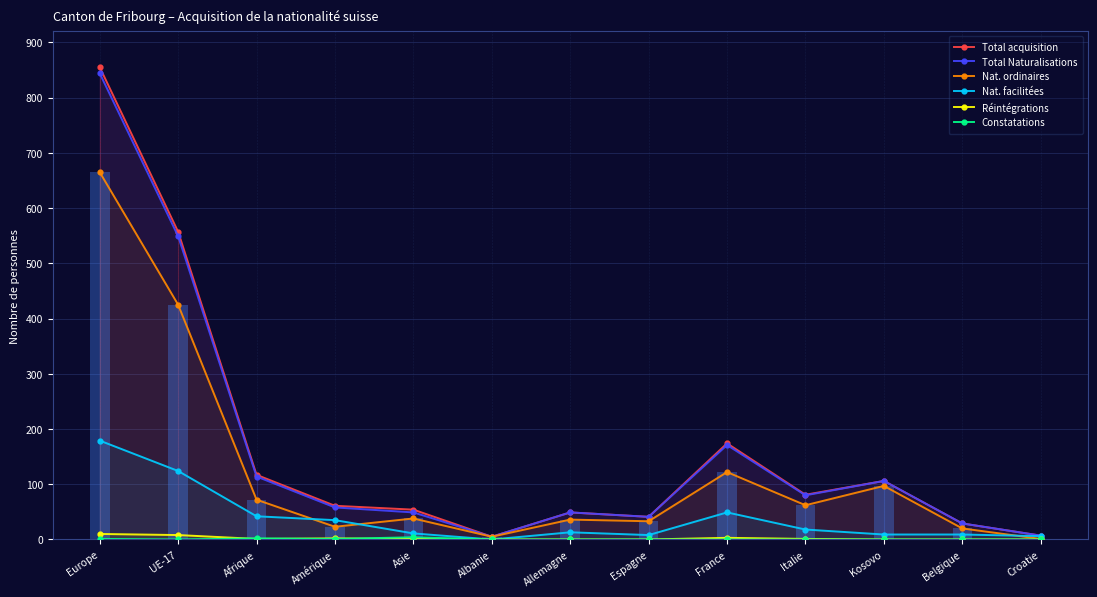

The value of Total acquisition at Afrique is 117. True or false?

True